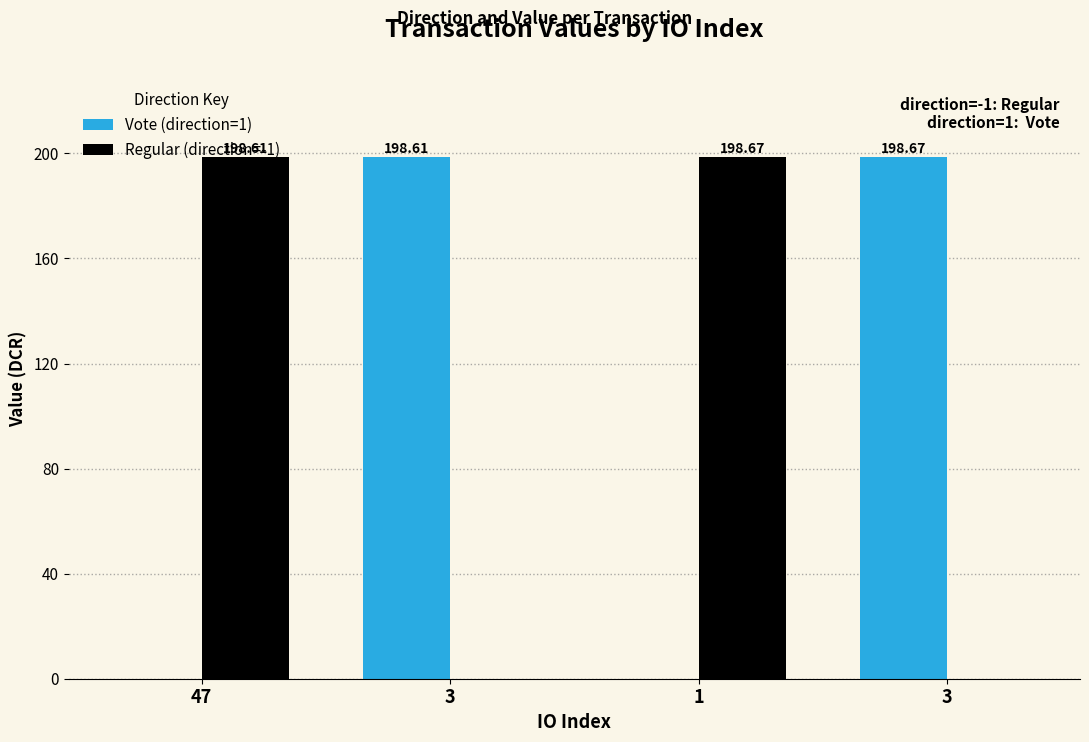

Reading left to right, list all the values displayed in this chart.

Vote (direction=1): 0.0	198.6	0.0	198.7
Regular (direction=-1): 198.6	0.0	198.7	0.0